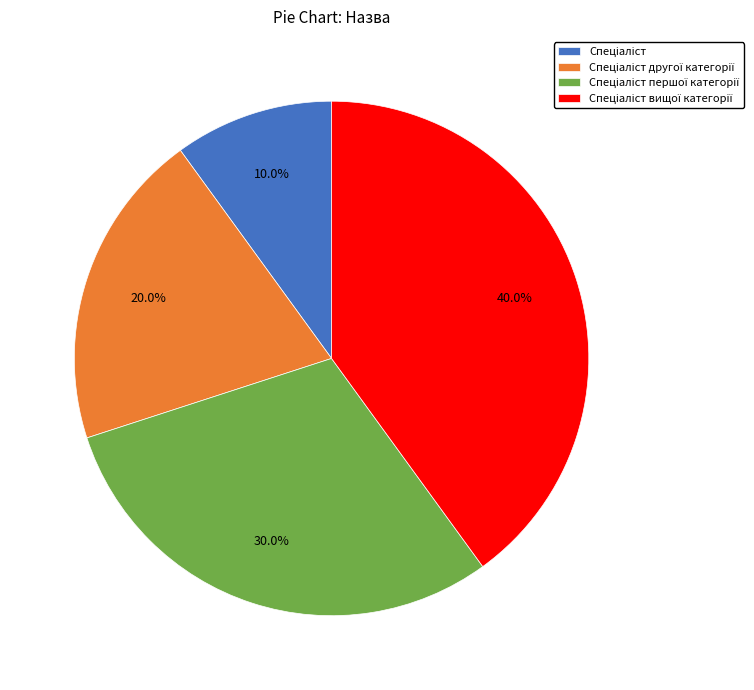

To the nearest percent, what is the difference between the largest and smallest slice percentages?

30%